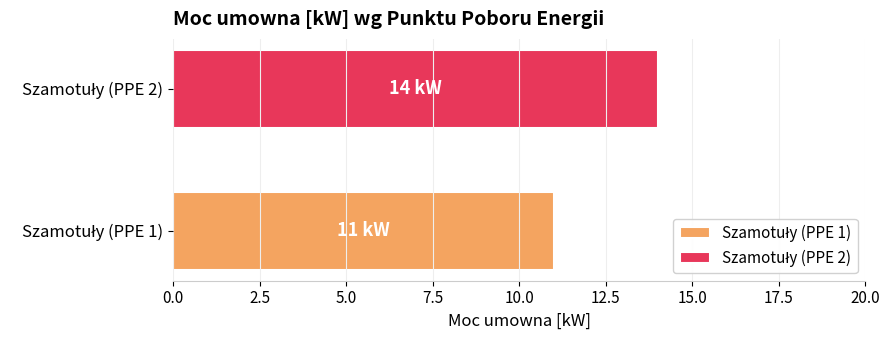

What is the maximum value shown in the chart?

14